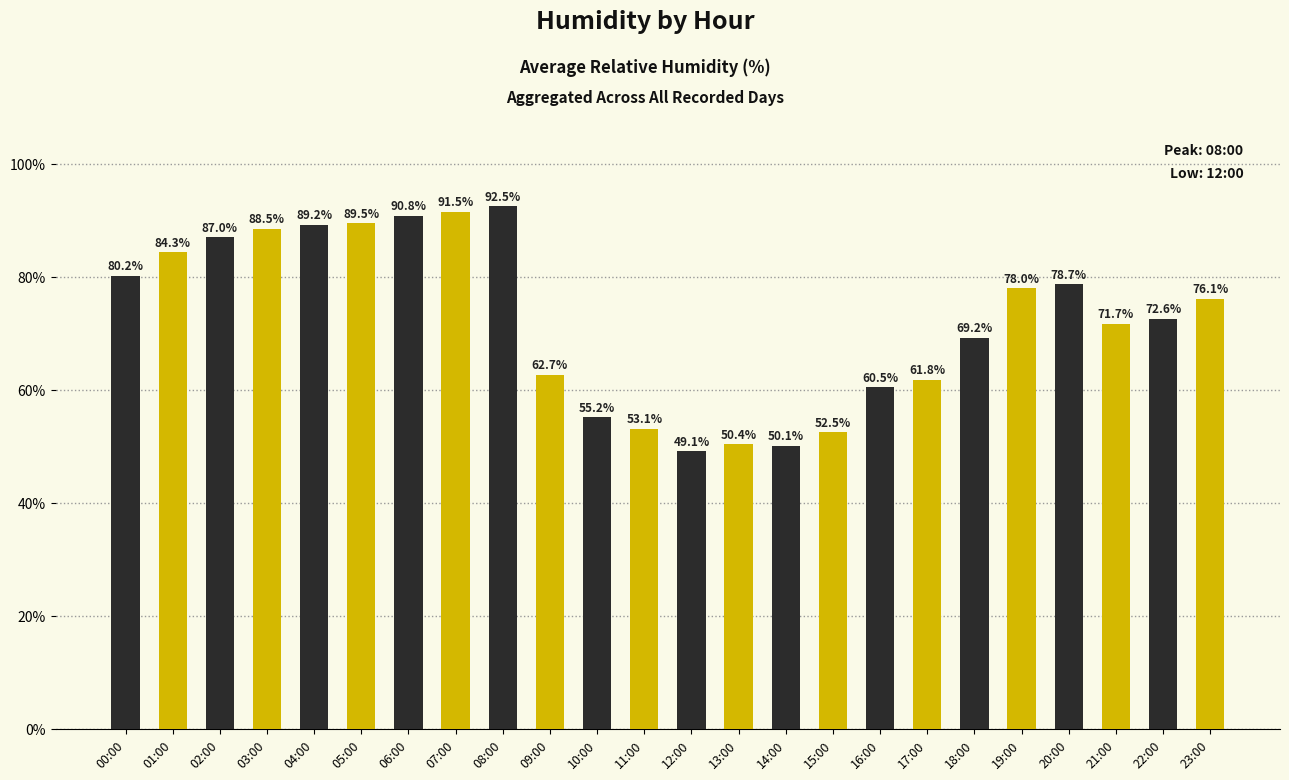

The chart shows a value of 24.4 at 05:00. True or false?

False